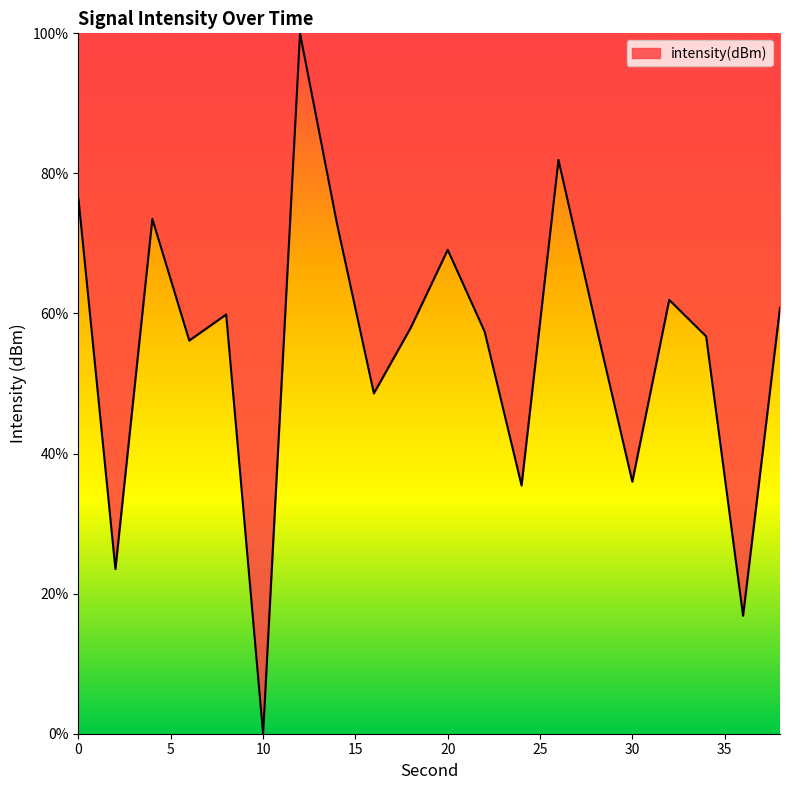

What is the difference between the maximum and second lowest values?

83.2